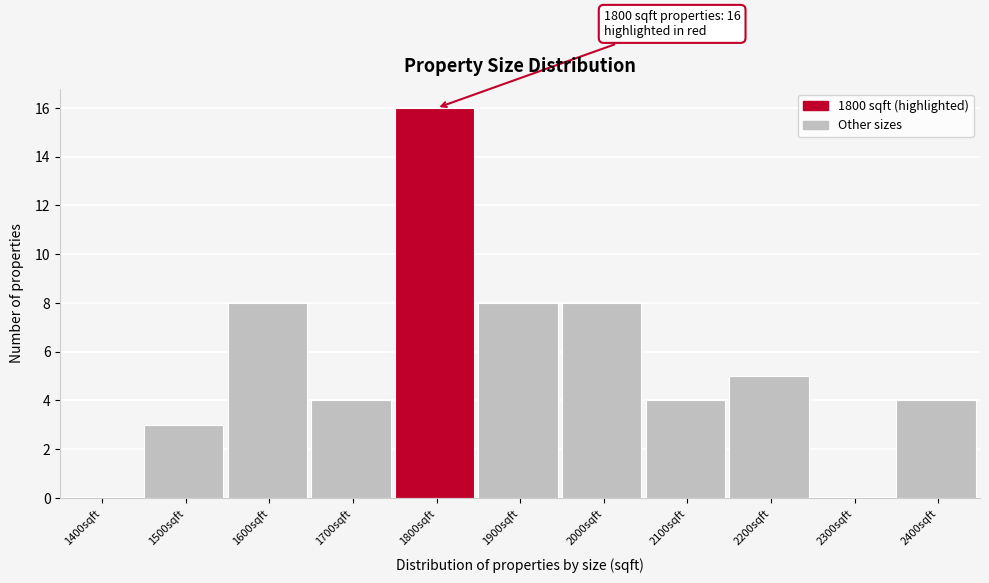

Reading right to left, list all the values displayed in this chart.

2400sqft=4	2300sqft=0	2200sqft=5	2100sqft=4	2000sqft=8	1900sqft=8	1800sqft=16	1700sqft=4	1600sqft=8	1500sqft=3	1400sqft=0